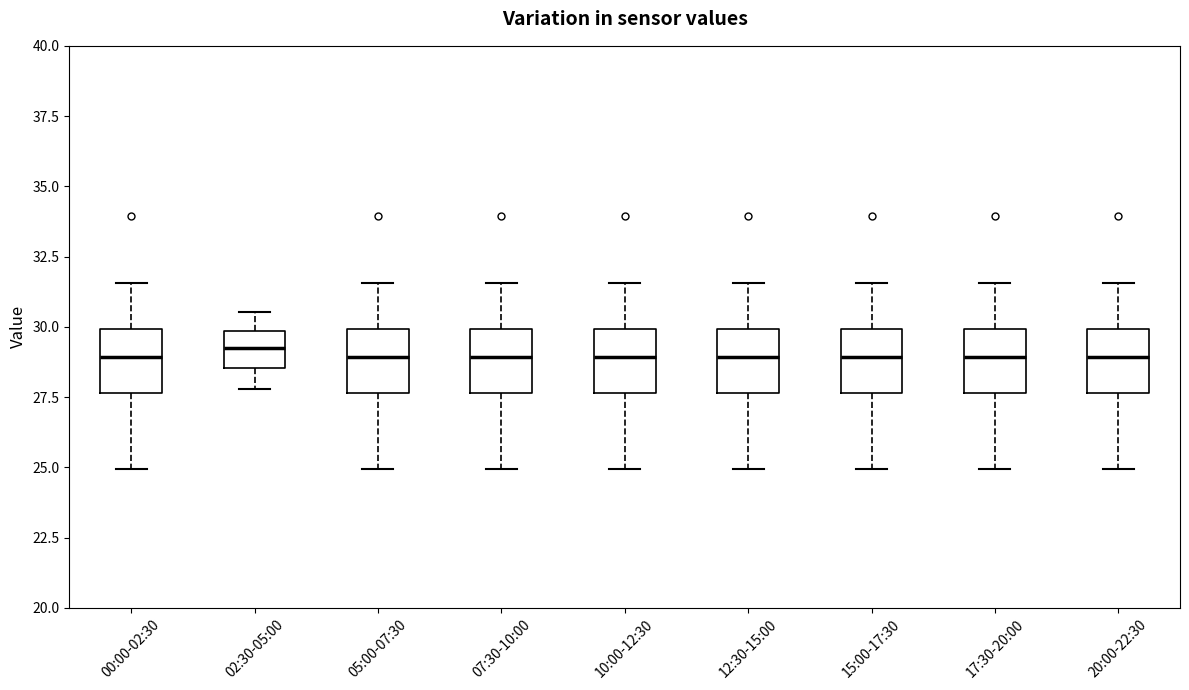

Reading left to right, transcribe this box plot: for each box, give where its median line is, the range the box spans, and where its two whiskers end, as read against the y-axis. The values are not printed on the chart, so give them approximately, as read against the axis.

00:00-02:30: median 29.0, box 27.5 to 30.0, whiskers 25.0 to 31.5
02:30-05:00: median 29.0, box 28.5 to 30.0, whiskers 28.0 to 30.5
05:00-07:30: median 29.0, box 27.5 to 30.0, whiskers 25.0 to 31.5
07:30-10:00: median 29.0, box 27.5 to 30.0, whiskers 25.0 to 31.5
10:00-12:30: median 29.0, box 27.5 to 30.0, whiskers 25.0 to 31.5
12:30-15:00: median 29.0, box 27.5 to 30.0, whiskers 25.0 to 31.5
15:00-17:30: median 29.0, box 27.5 to 30.0, whiskers 25.0 to 31.5
17:30-20:00: median 29.0, box 27.5 to 30.0, whiskers 25.0 to 31.5
20:00-22:30: median 29.0, box 27.5 to 30.0, whiskers 25.0 to 31.5